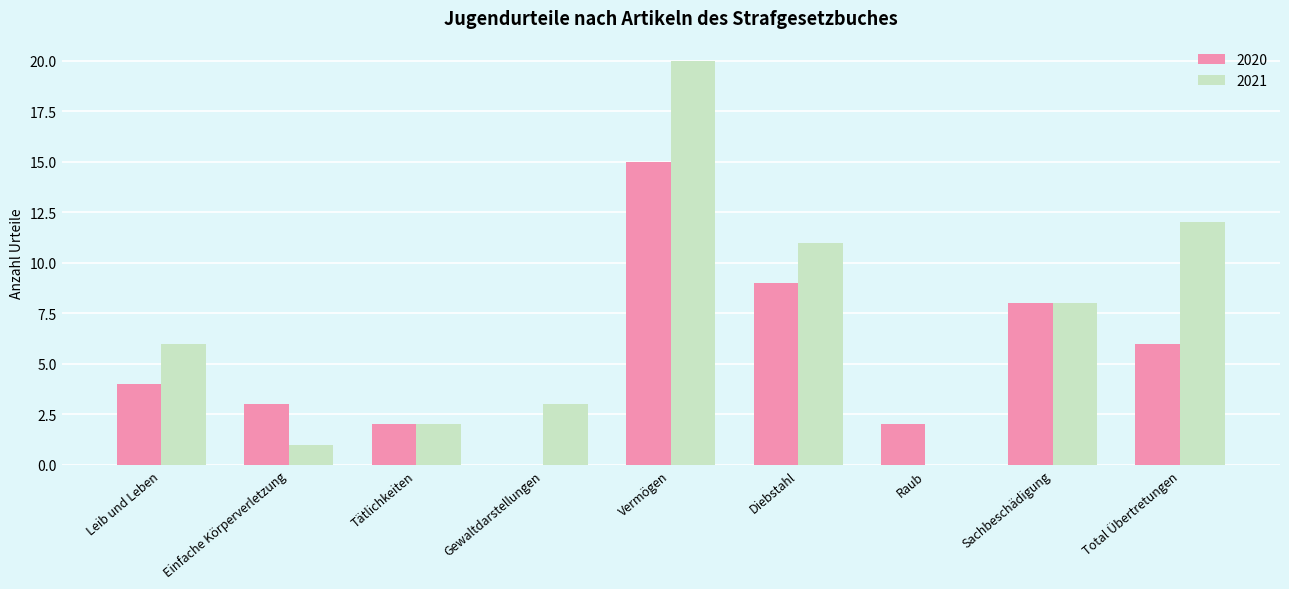

Is it true that 2020 equals 1 at Tätlichkeiten?

False